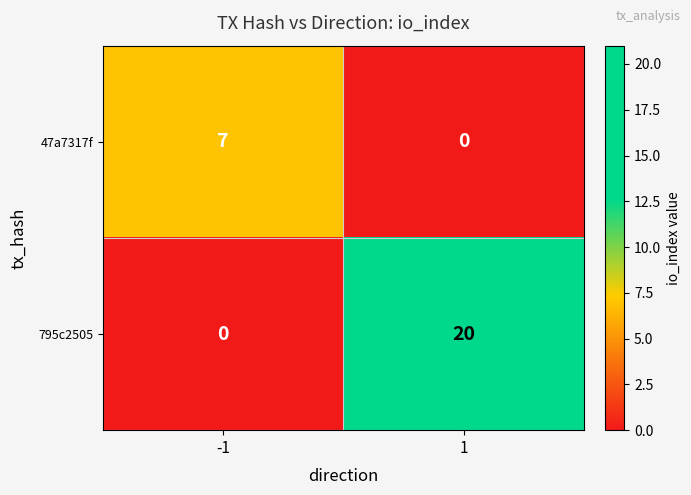

Reading left to right, what are all the values shown in this chart?

47a7317f: -1=7	1=0
795c2505: -1=0	1=20